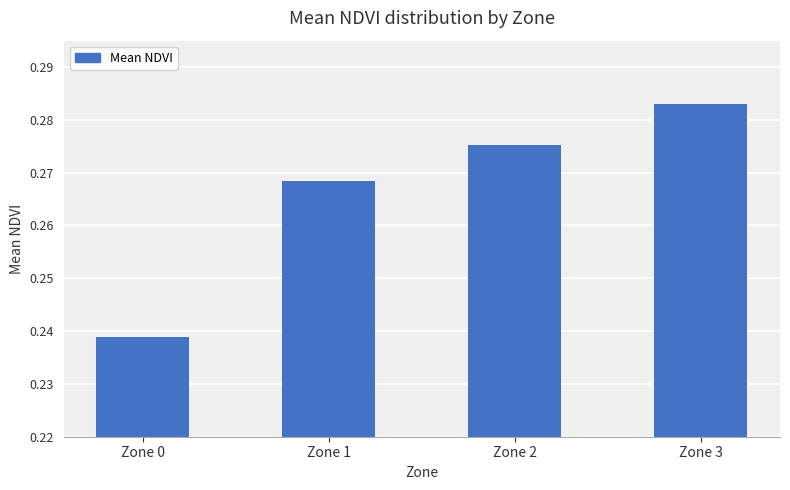

Which has a higher value, Zone 0 or Zone 1?

Zone 1